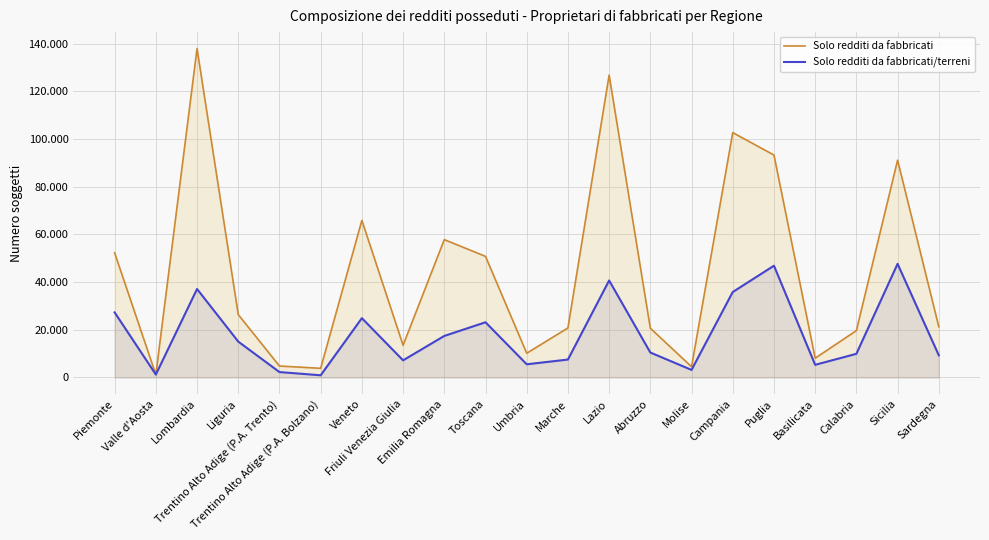

How many values in the Solo redditi da fabbricati series exceed 21272?

10